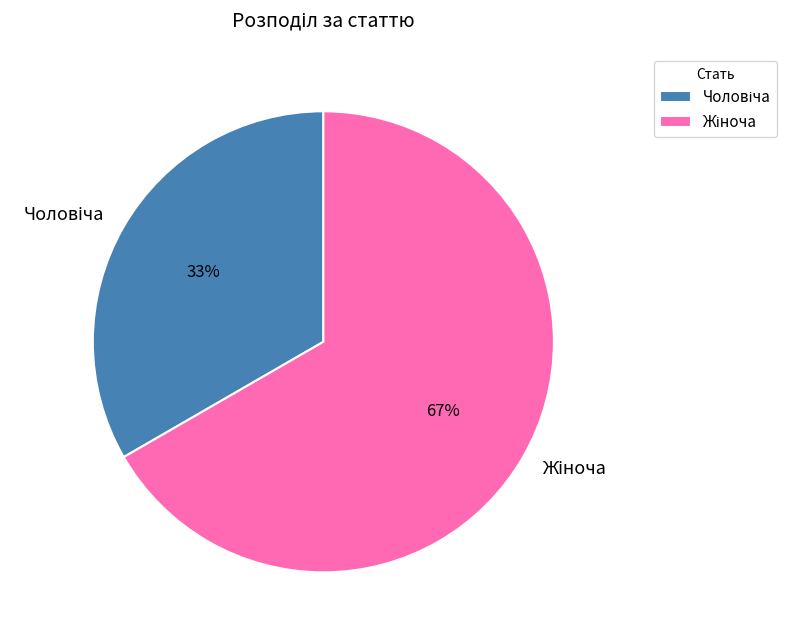

Is there a majority slice in this chart?

Yes